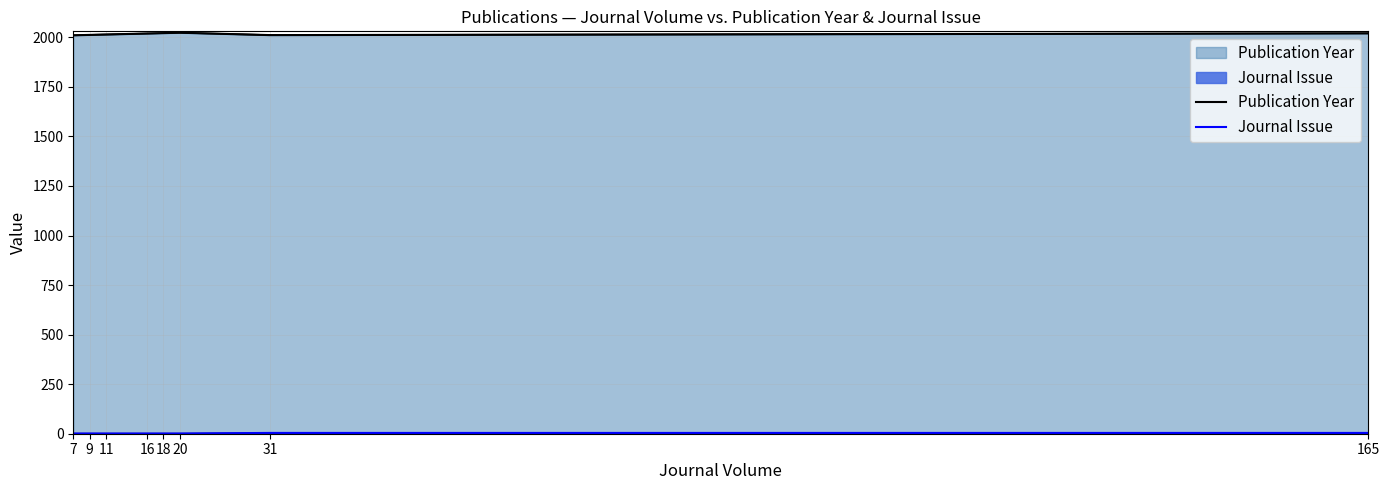

How many data points does each series have?

8